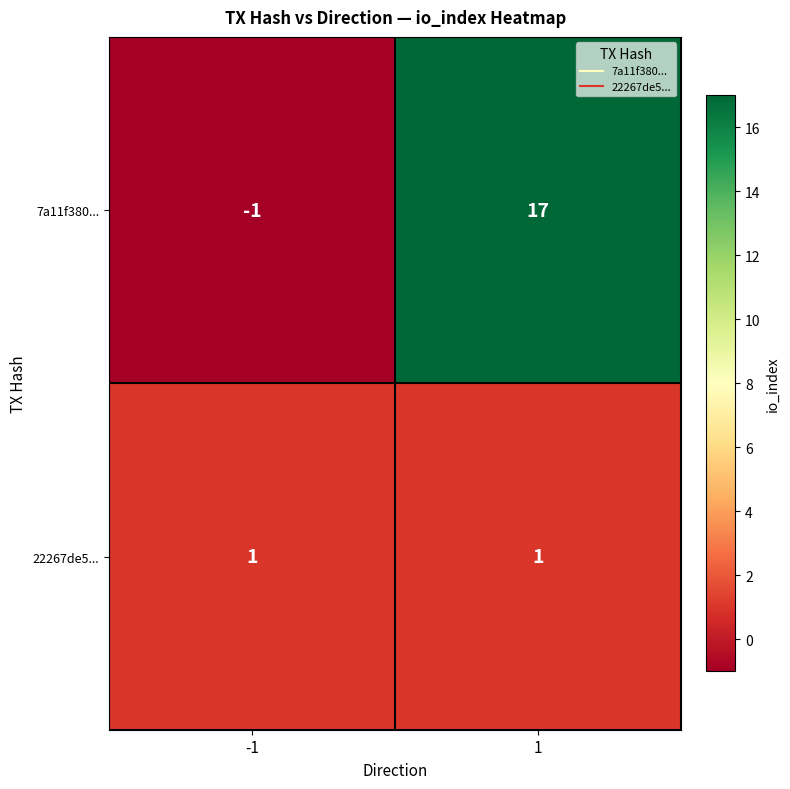

Is it true that 7a11f380... equals -1 at -1?

True